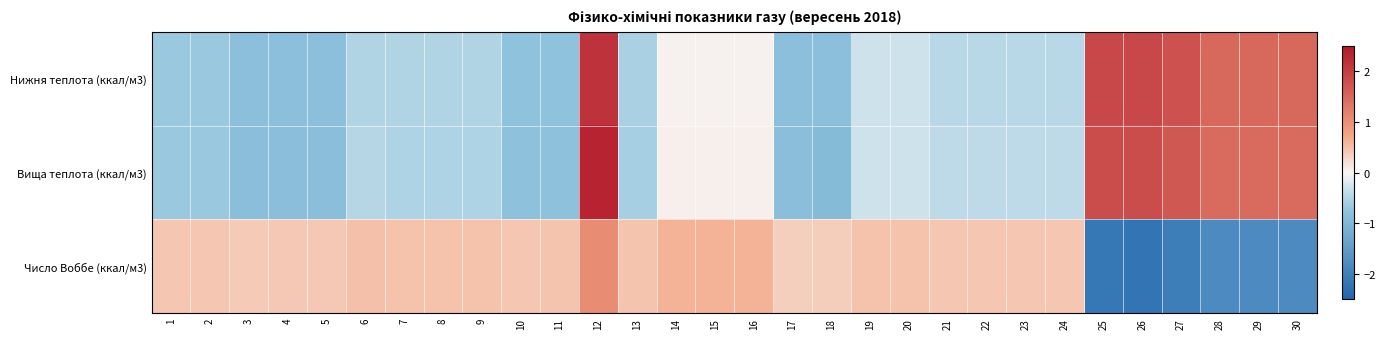

Reading right to left, list all the values displayed in this chart.

Нижня теплота (ккал/м3): 30=1.5	29=1.5	28=1.5	27=1.8	26=1.9	25=1.9	24=-0.5	23=-0.5	22=-0.5	21=-0.5	20=-0.3	19=-0.3	18=-0.9	17=-0.9	16=0.0	15=0.0	14=0.0	13=-0.6	12=2.2	11=-0.8	10=-0.8	9=-0.5	8=-0.5	7=-0.5	6=-0.5	5=-0.9	4=-0.9	3=-0.9	2=-0.7	1=-0.7
Вища теплота (ккал/м3): 30=1.5	29=1.5	28=1.5	27=1.7	26=1.8	25=1.8	24=-0.4	23=-0.4	22=-0.4	21=-0.4	20=-0.3	19=-0.3	18=-0.9	17=-0.9	16=0.1	15=0.1	14=0.1	13=-0.6	12=2.3	11=-0.8	10=-0.8	9=-0.5	8=-0.5	7=-0.5	6=-0.5	5=-0.9	4=-0.9	3=-0.9	2=-0.7	1=-0.7
Число Воббе (ккал/м3): 30=-1.8	29=-1.8	28=-1.8	27=-2.0	26=-2.2	25=-2.2	24=0.4	23=0.4	22=0.4	21=0.4	20=0.5	19=0.5	18=0.4	17=0.4	16=0.6	15=0.6	14=0.6	13=0.5	12=1.0	11=0.5	10=0.4	9=0.5	8=0.5	7=0.5	6=0.5	5=0.4	4=0.4	3=0.4	2=0.4	1=0.4